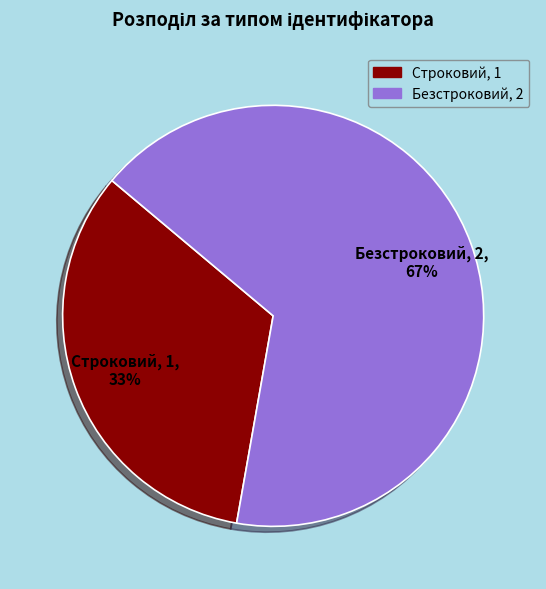

Which category accounts for the majority?

Безстроковий